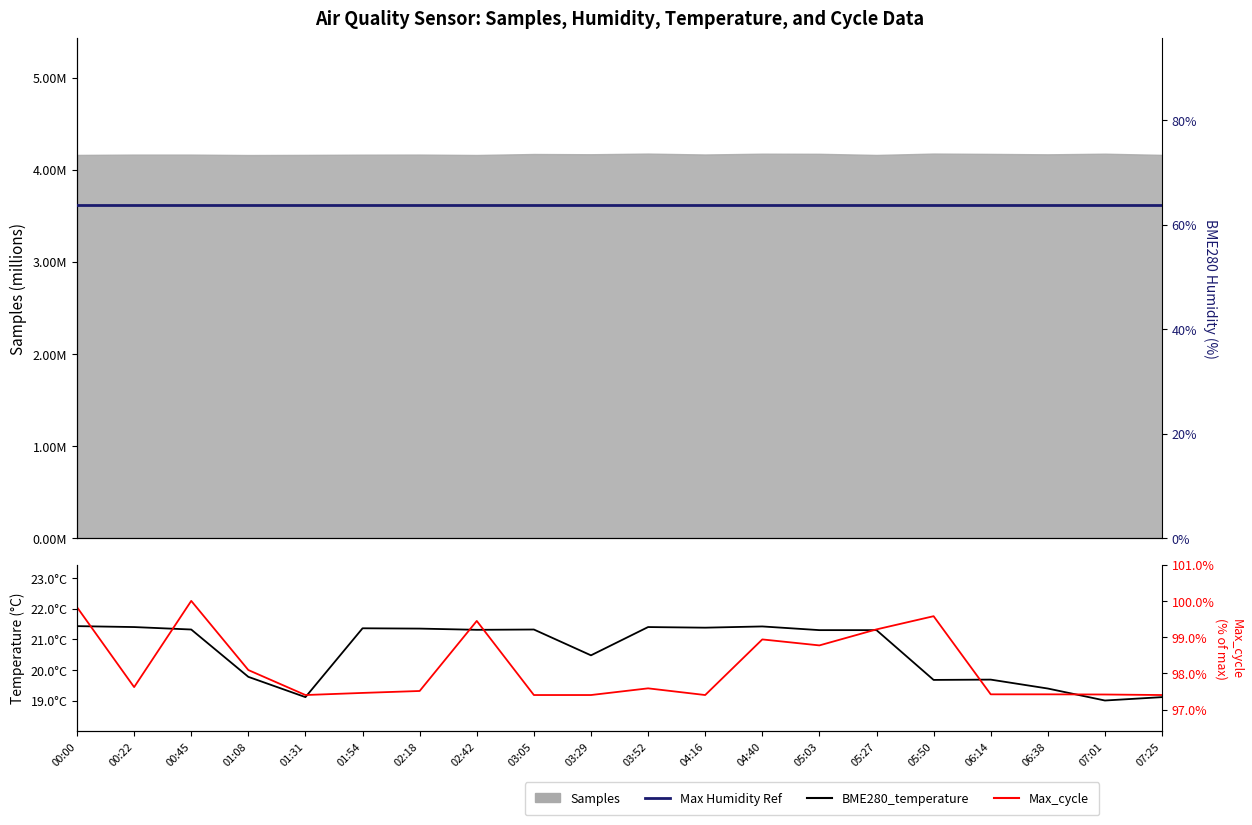

Read the Max_cycle (%) value at 01:54.

97.5